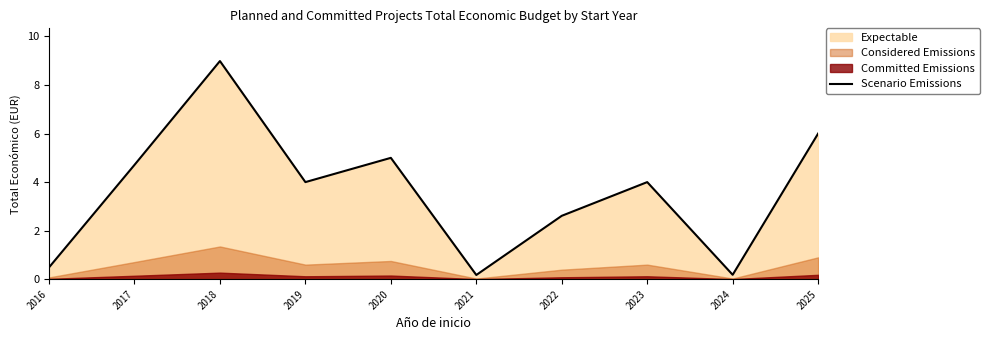

How many points are higher than both their immediate neighbors (excluding endpoints)?

3